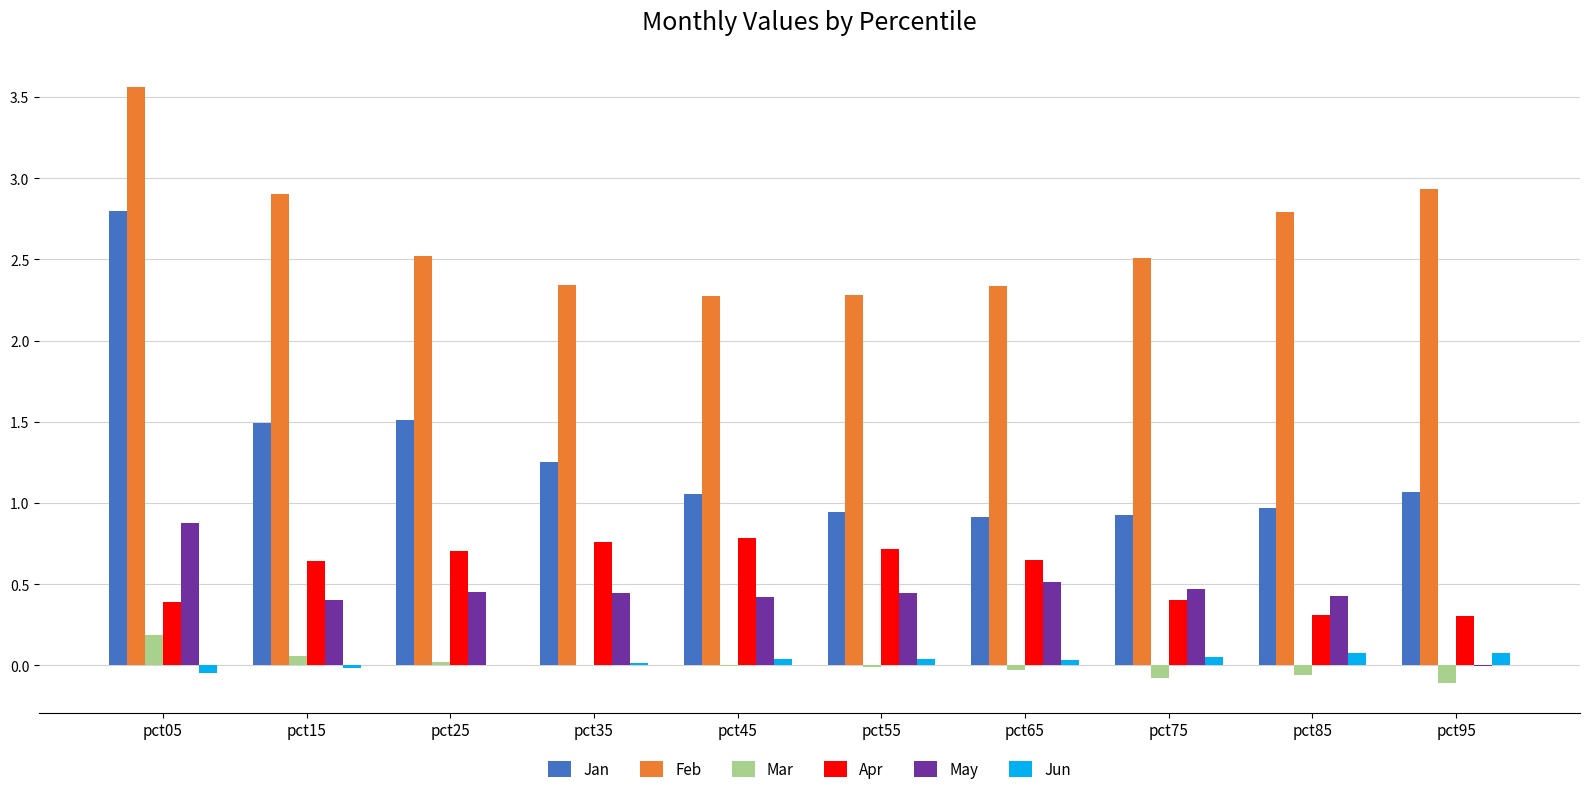

Which series changed the most between pct05 and pct35?

Jan